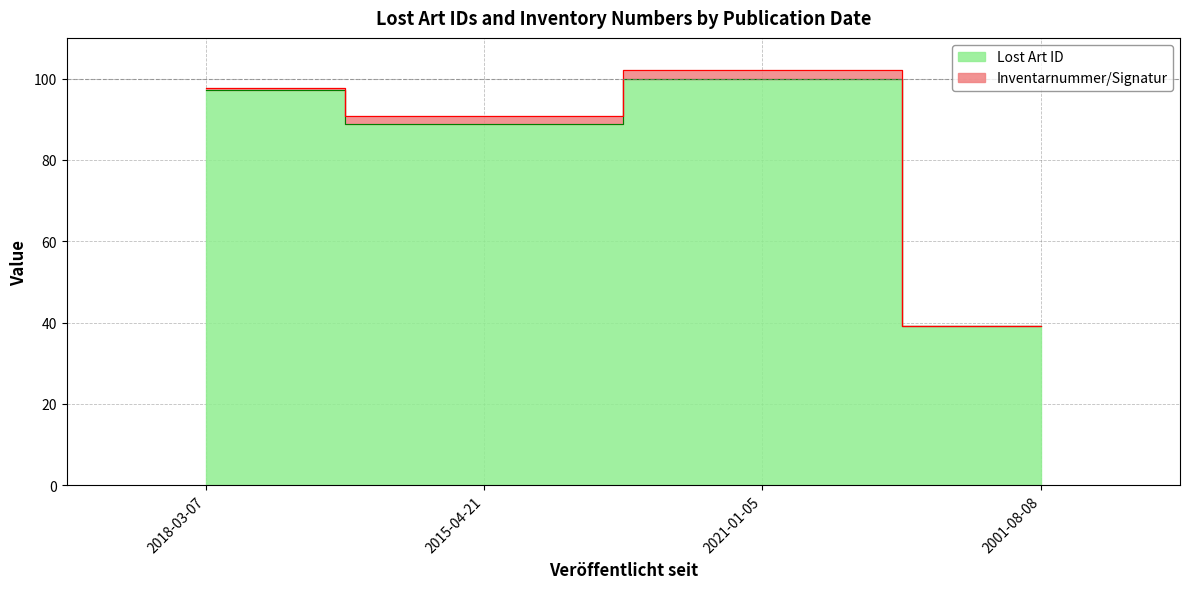

Does the chart display data point markers on the line(s)?

No